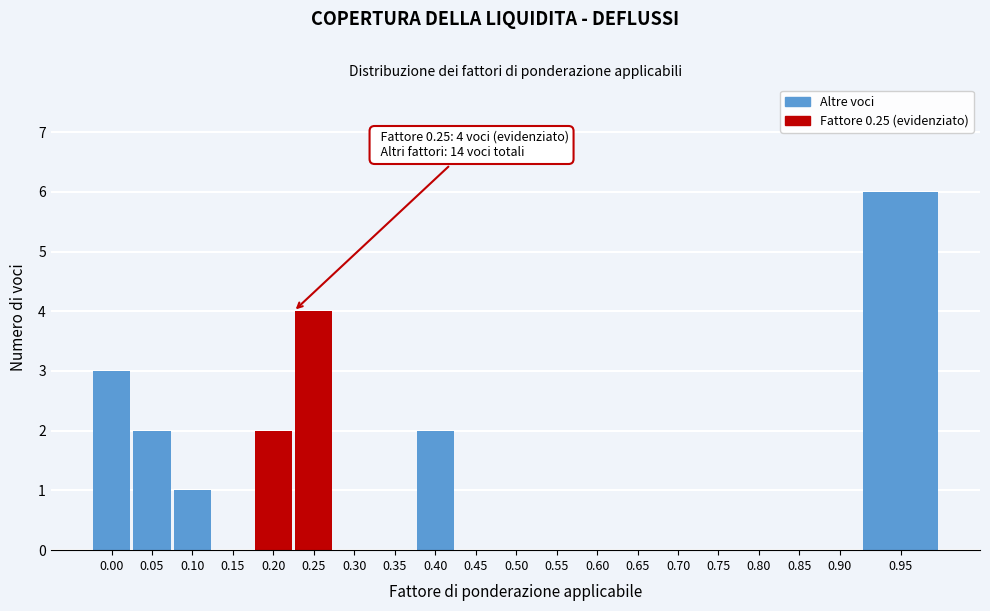

Reading left to right, extract all data points from this chart.

0.00=3	0.05=2	0.10=1	0.15=0	0.20=2	0.25=4	0.30=0	0.35=0	0.40=2	0.45=0	0.50=0	0.55=0	0.60=0	0.65=0	0.70=0	0.75=0	0.80=0	0.85=0	0.90=0	0.95=6